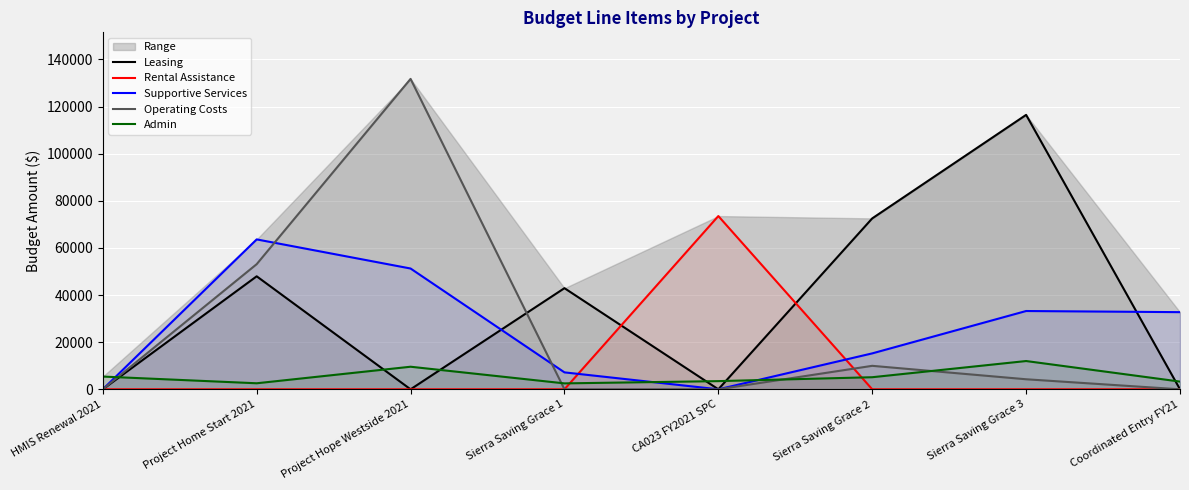

Which series has the largest total across all categories?

Leasing